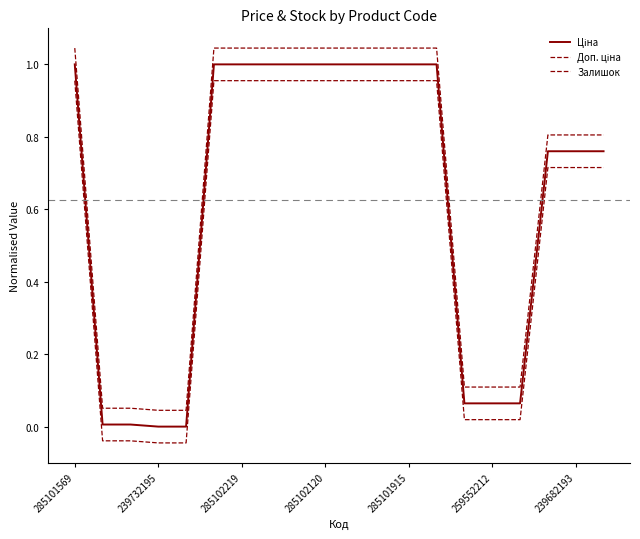

Is this an area chart (filled region under the line)?

No